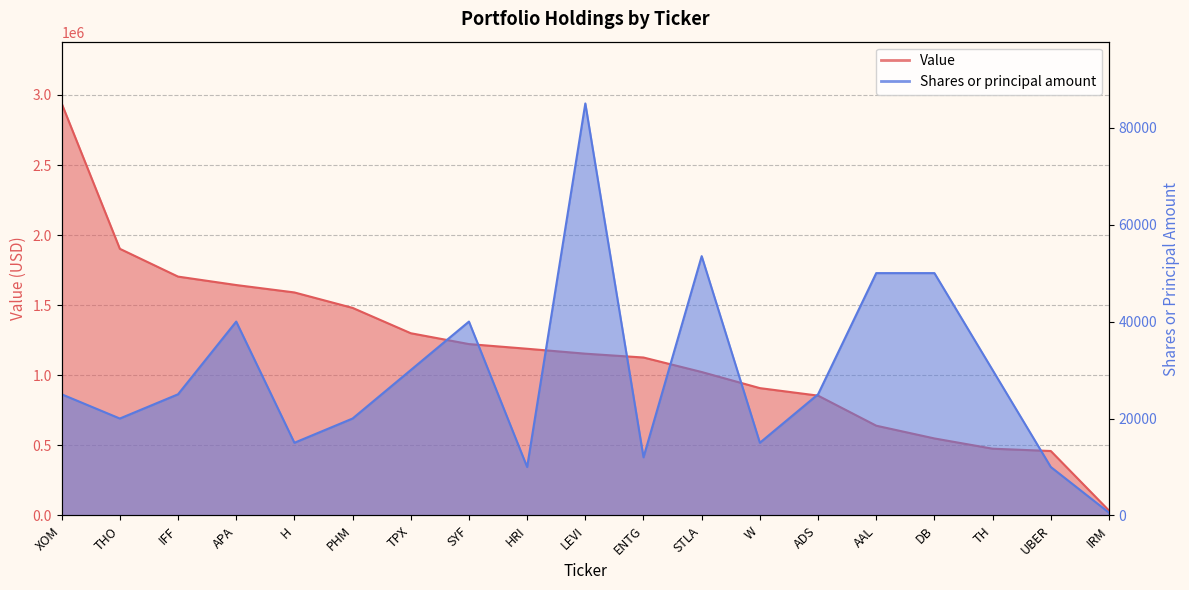

What are all the series names shown in the legend?

Shares or principal amount, Value